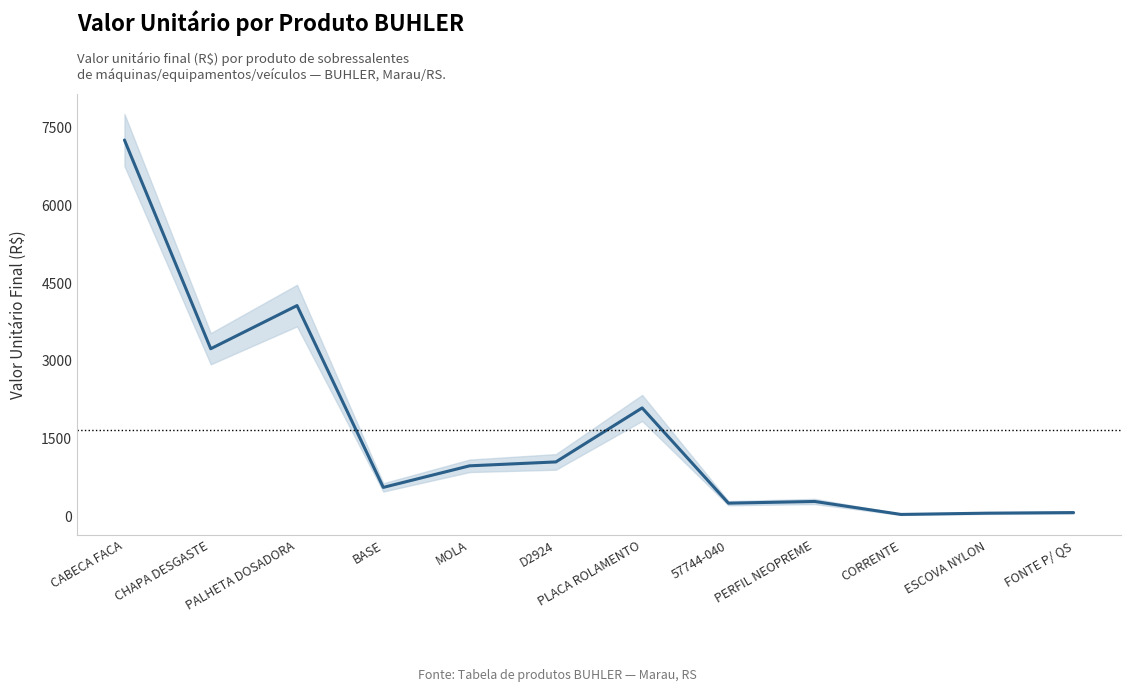

What is the sum of all values?

20007.5